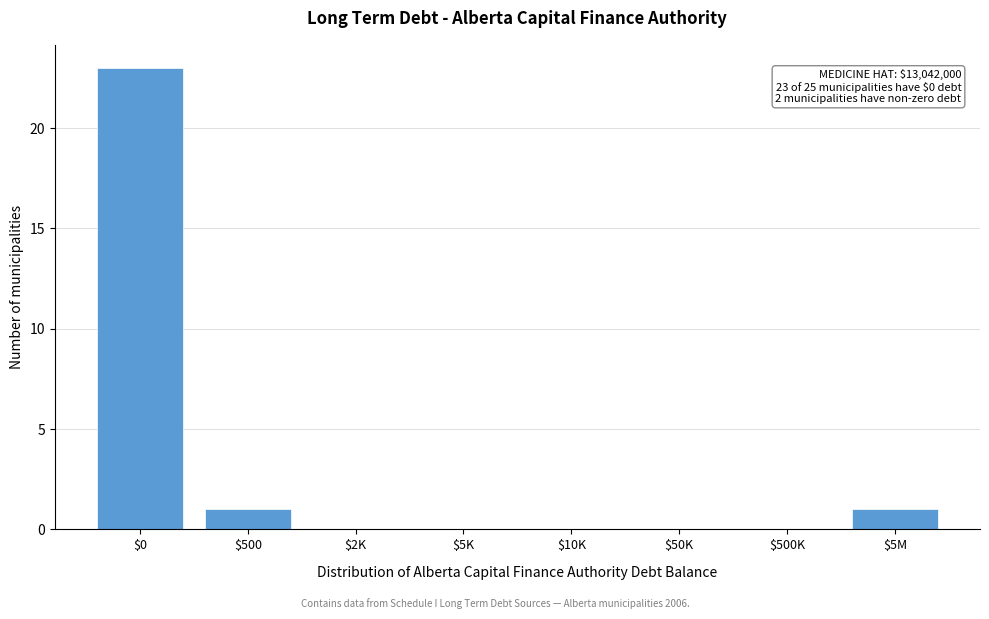

The chart shows a value of 10 at $5K. True or false?

False